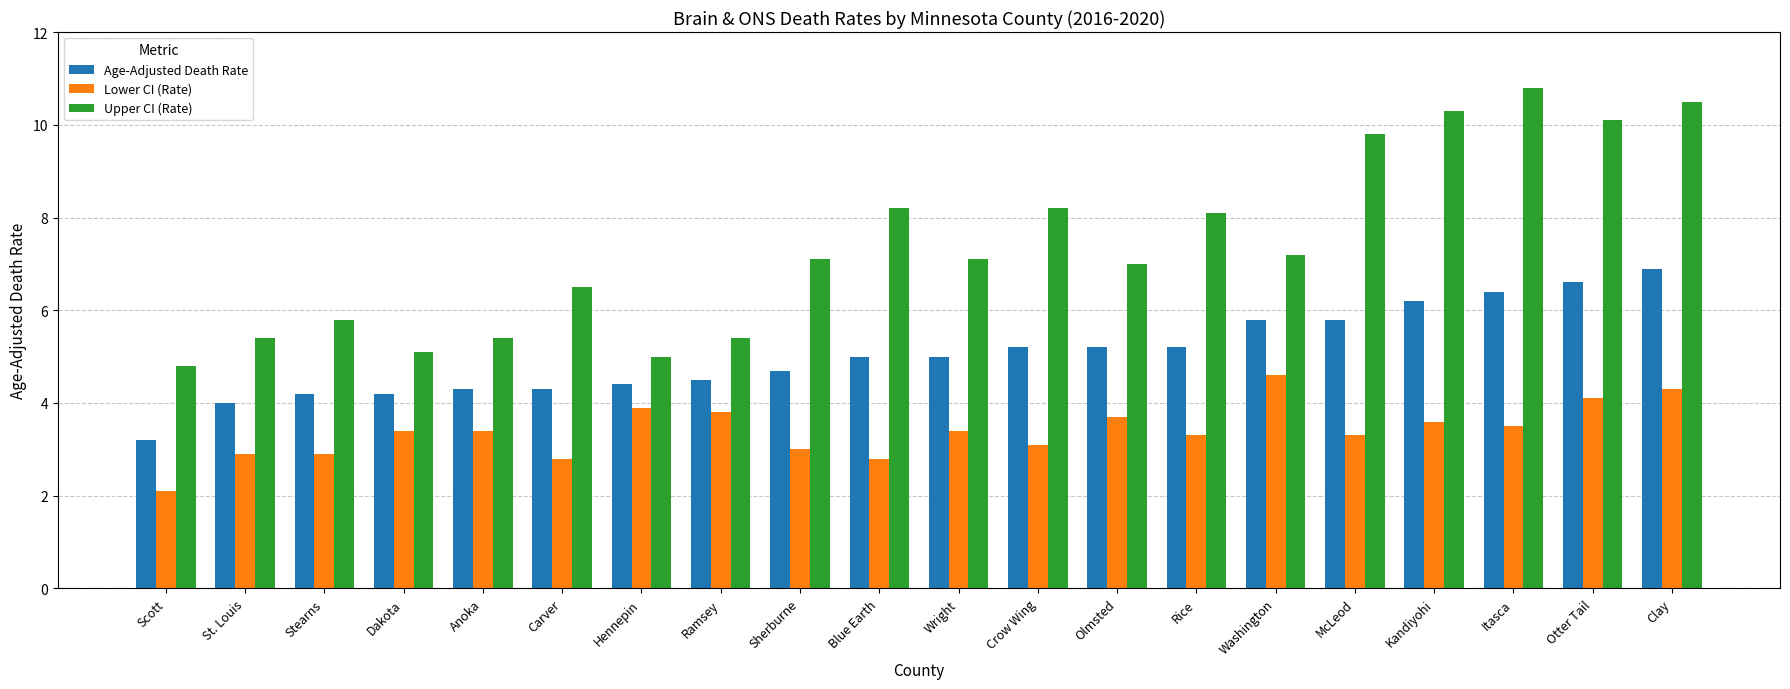

What is the label of the 10th bar from the right?

Wright